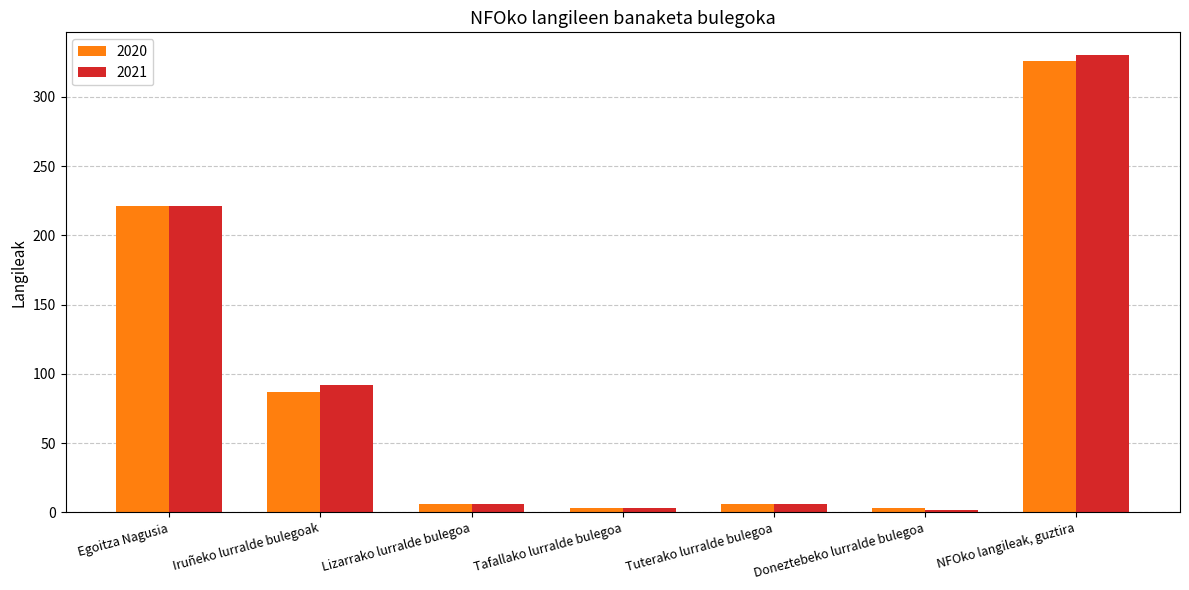

What value does the 2020 series have at NFOko langileak, guztira?

326